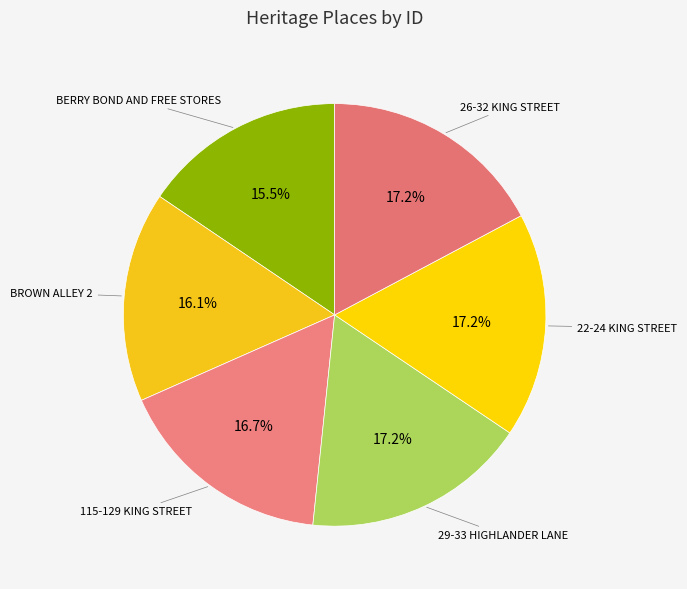

Between 115-129 KING STREET and BERRY BOND AND FREE STORES, which is larger?

115-129 KING STREET